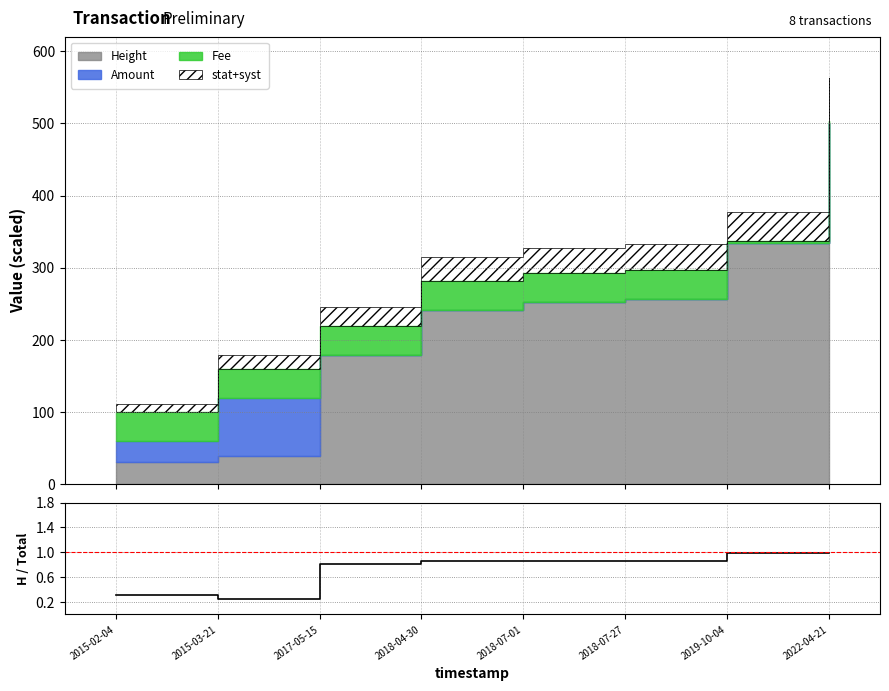

How many lines are shown in the chart?

1